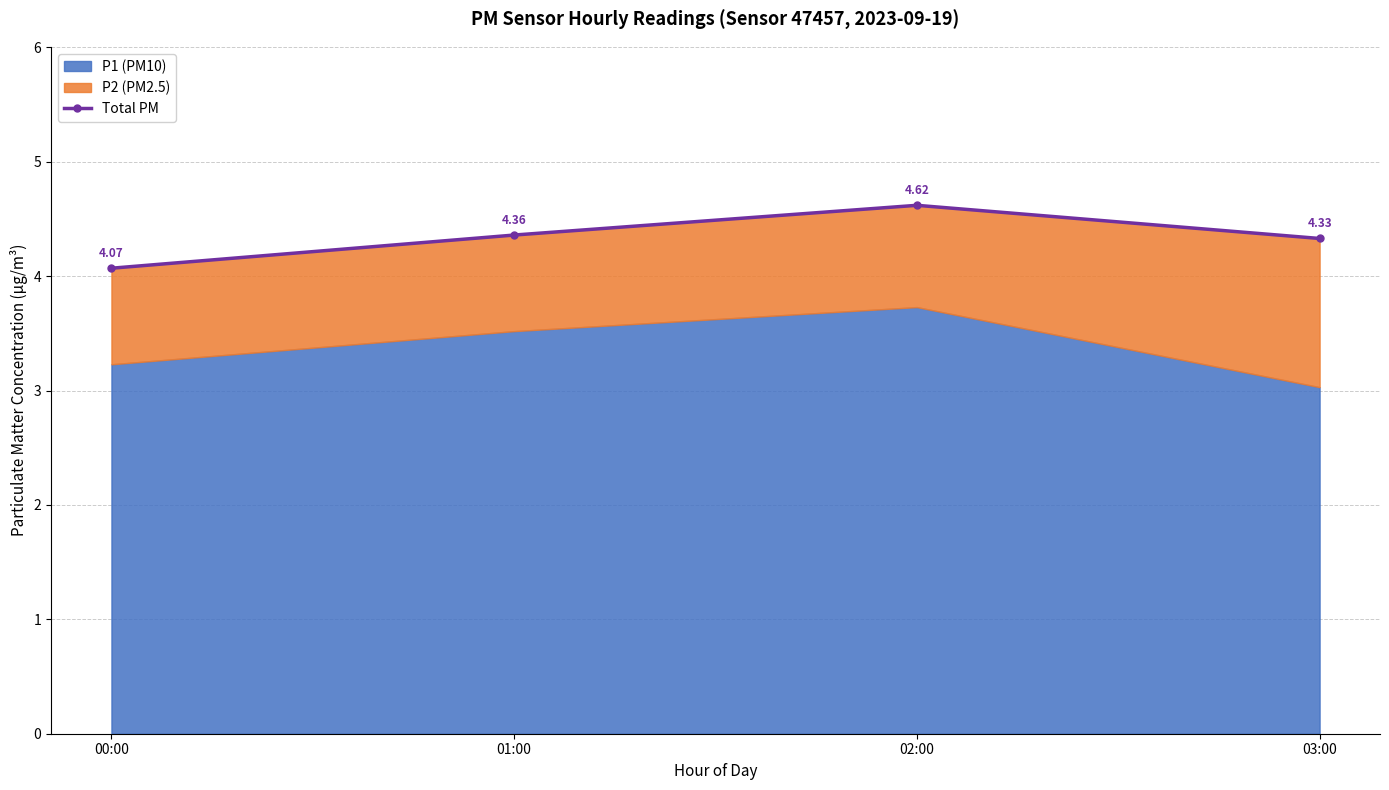

Where is the data nearest to the value 4?

00:00